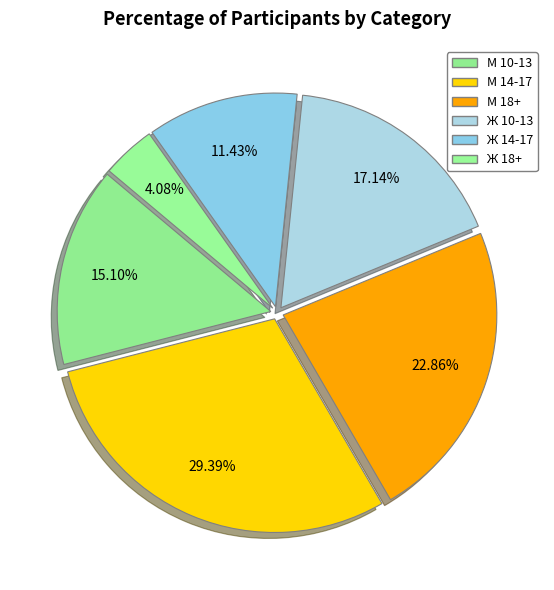

What is the smallest slice in the pie chart?

Ж 18+